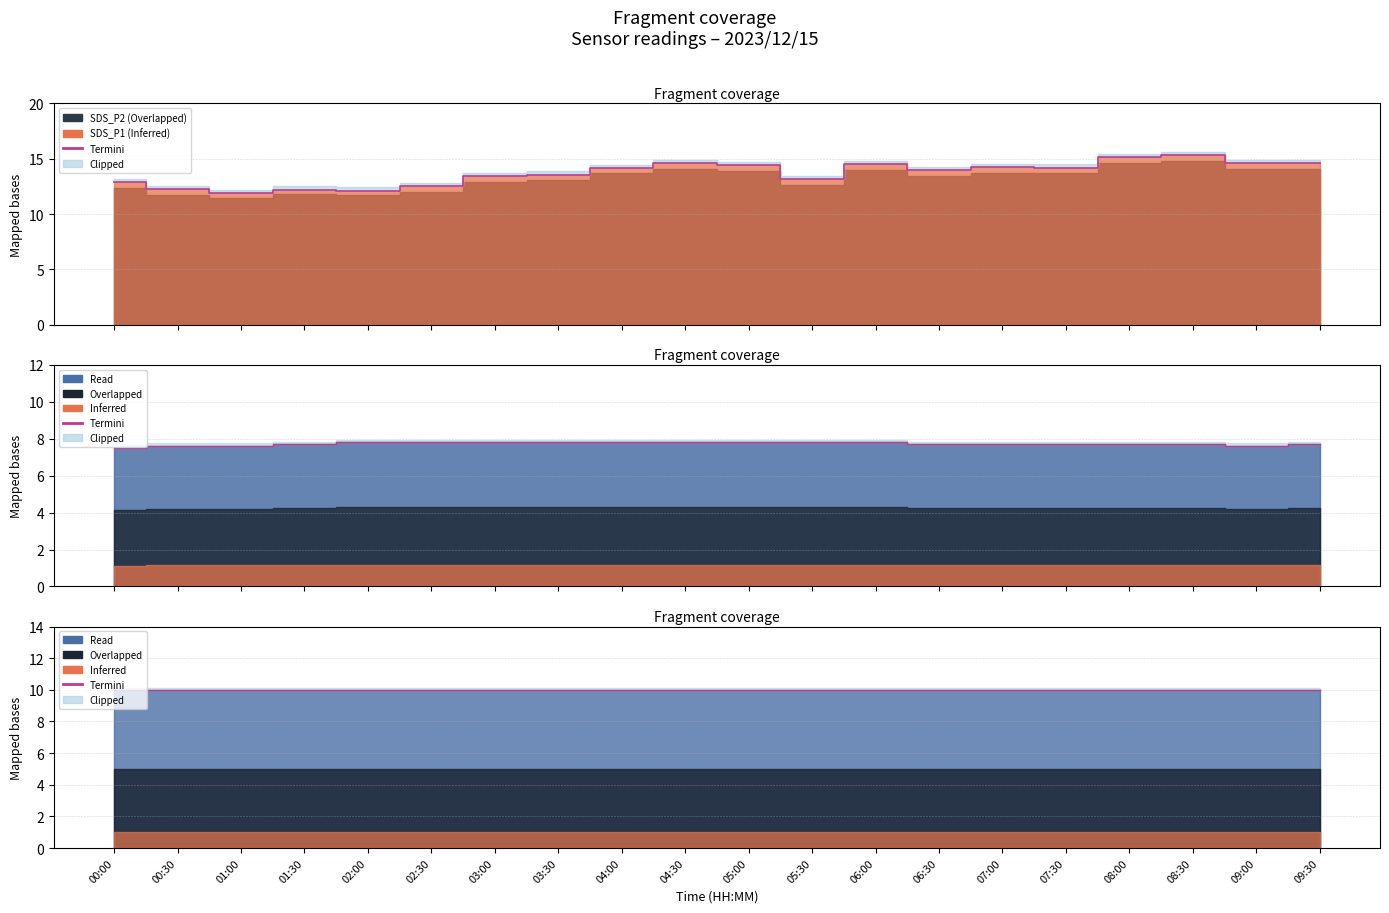

True or false: Temp has a value of 7.7 at 09:30.

True